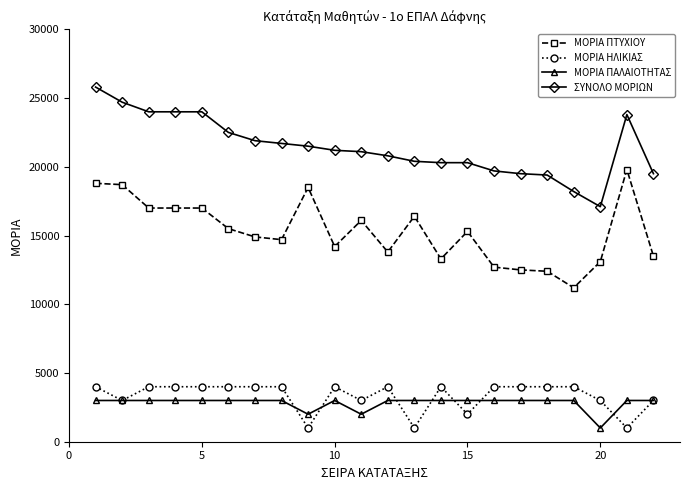

True or false: ΜΟΡΙΑ ΠΑΛΑΙΟΤΗΤΑΣ and ΜΟΡΙΑ ΠΤΥΧΙΟΥ cross at least once.

False